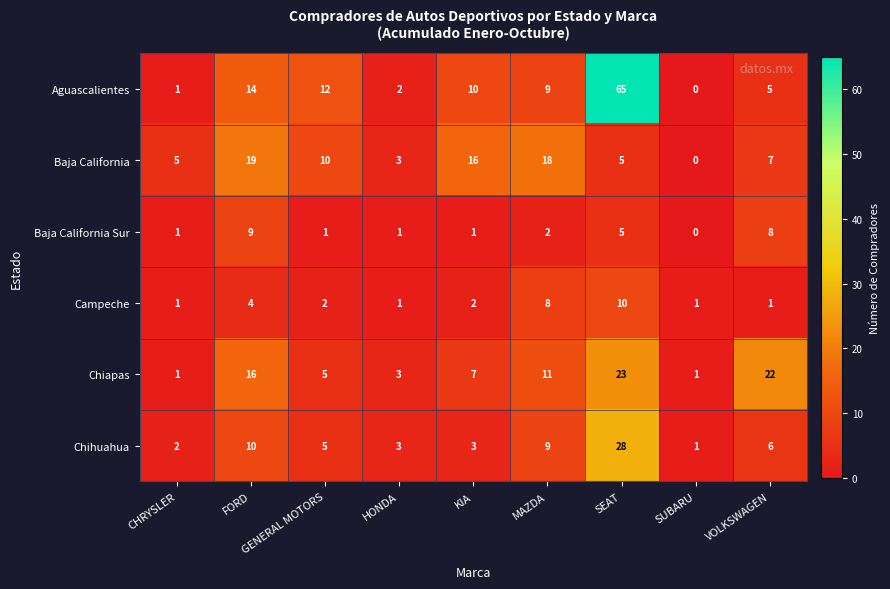

What is the difference between the maximum and minimum values in the Chiapas series?

22